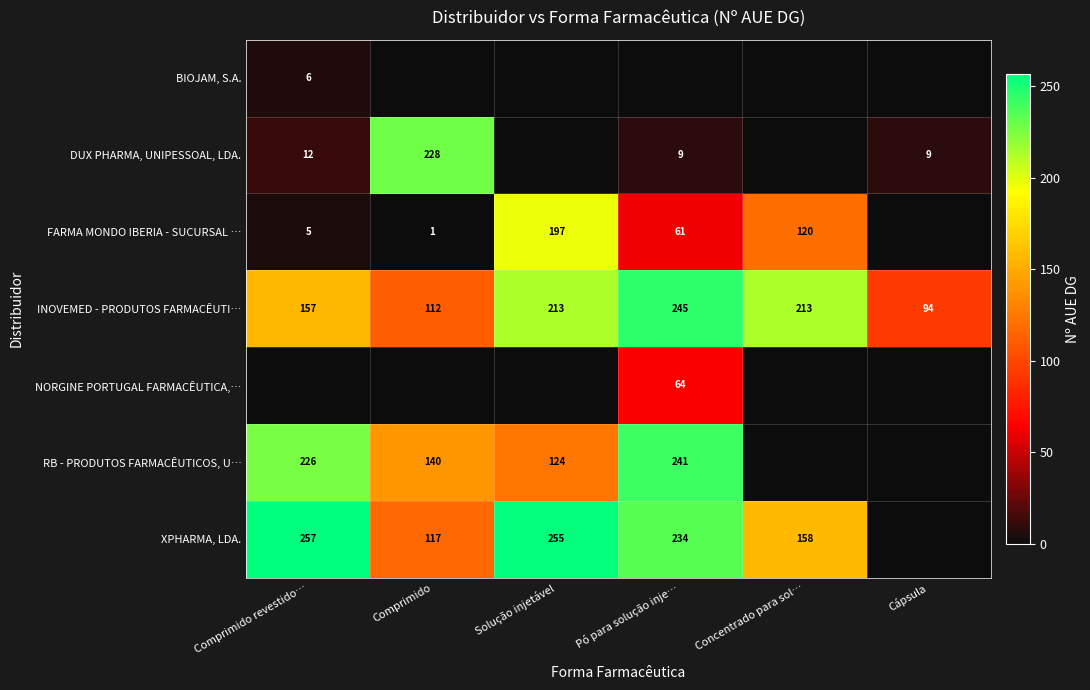

The value of DUX PHARMA, UNIPESSOAL, LDA. at Comprimido is 228. True or false?

True